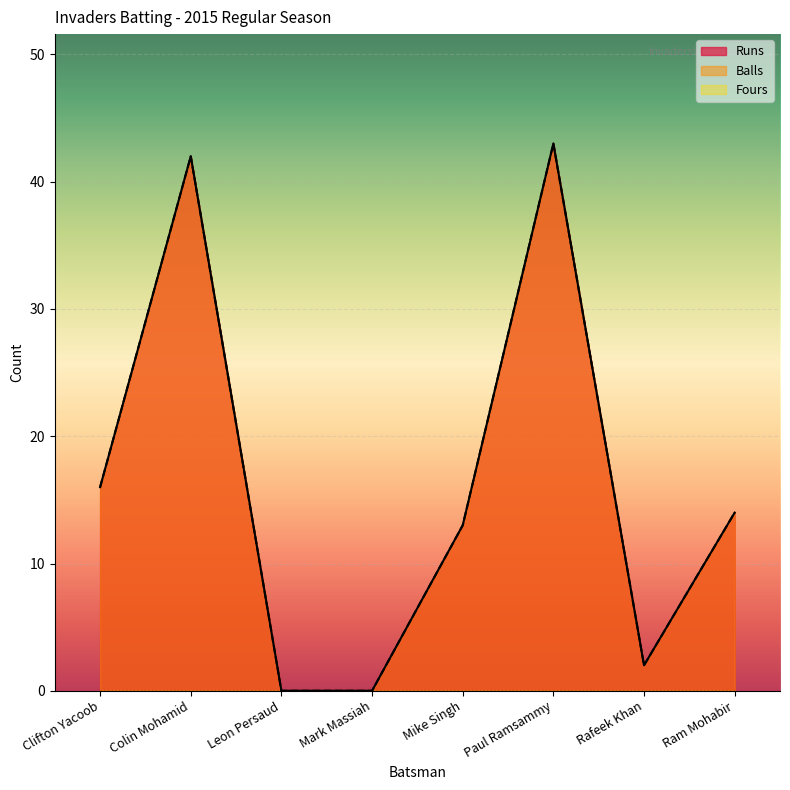

Is it true that Balls equals 18 at Ram Mohabir?

False